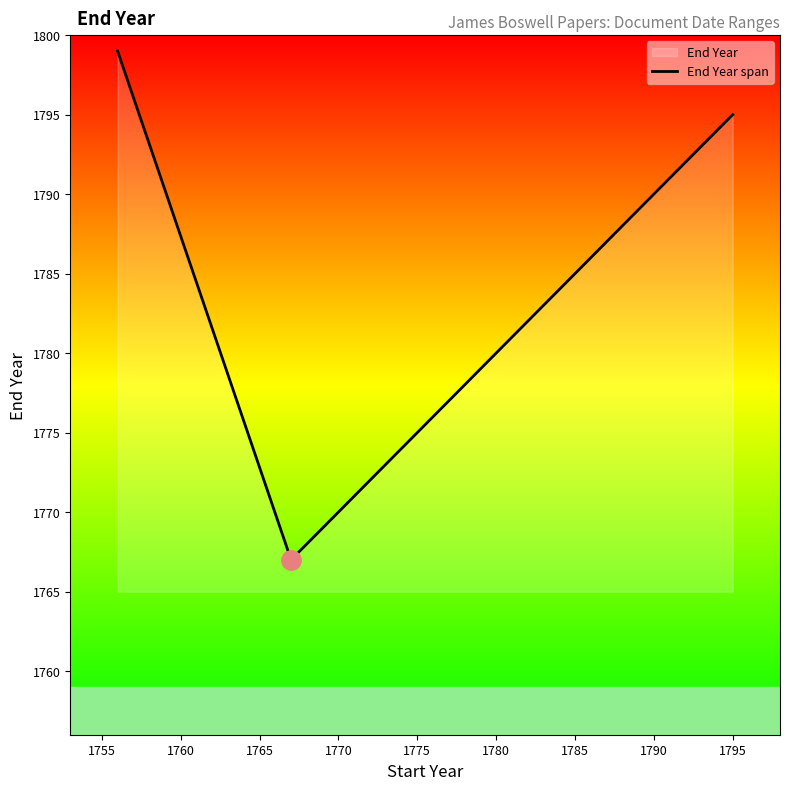

What is the smallest value displayed?

1767